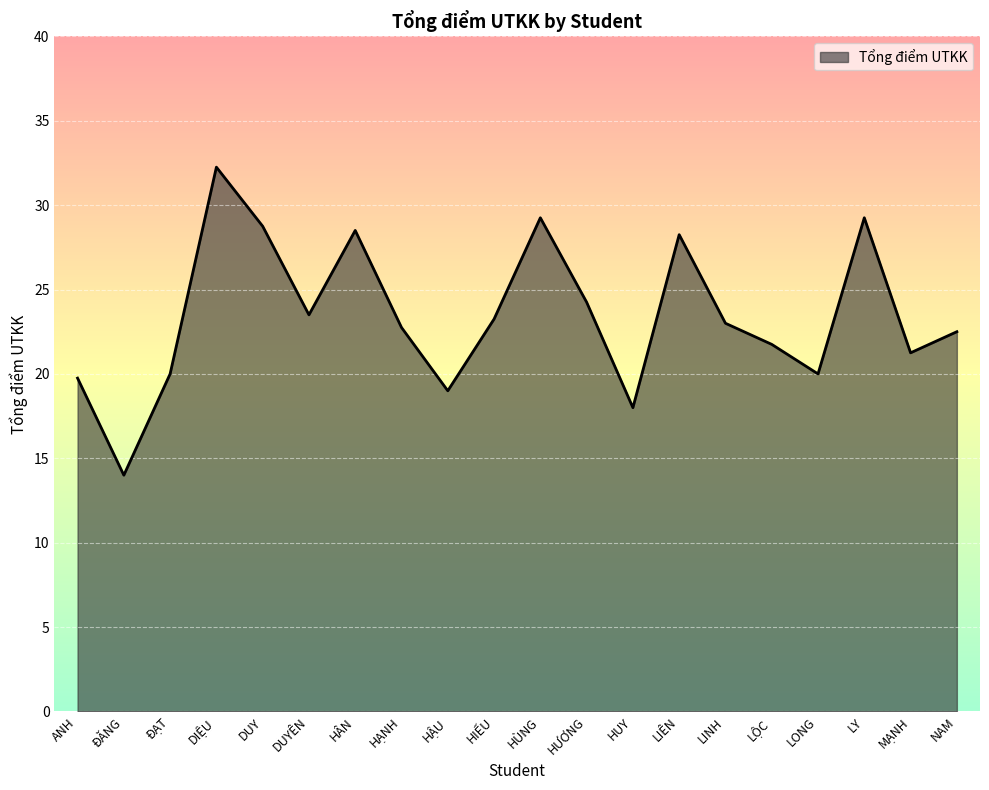

Which has a higher value, ANH or HÂN?

HÂN